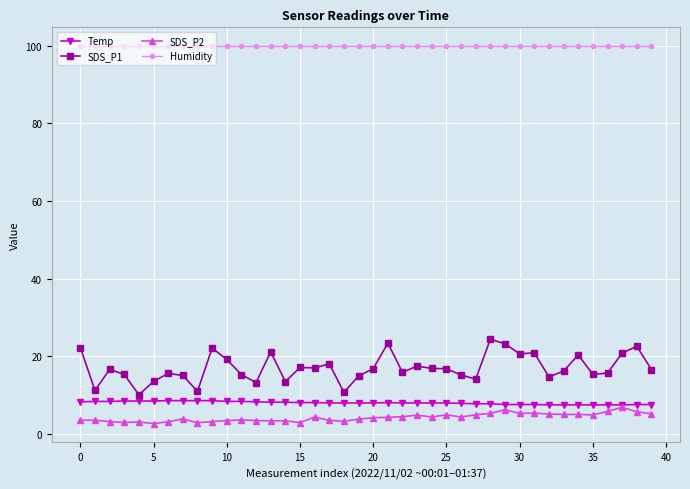

True or false: SDS_P2 has more than 2 interior local peaks.

True